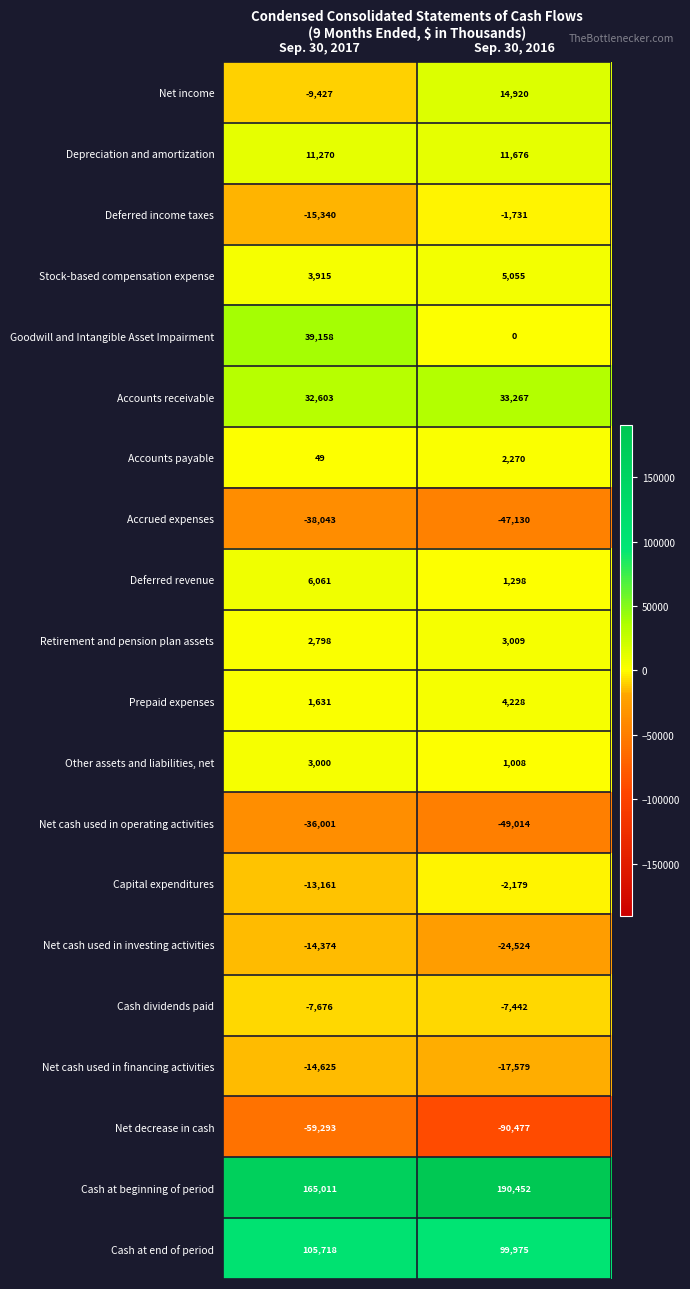

Is it true that Net decrease in cash equals -59293 at Sep. 30, 2017?

True